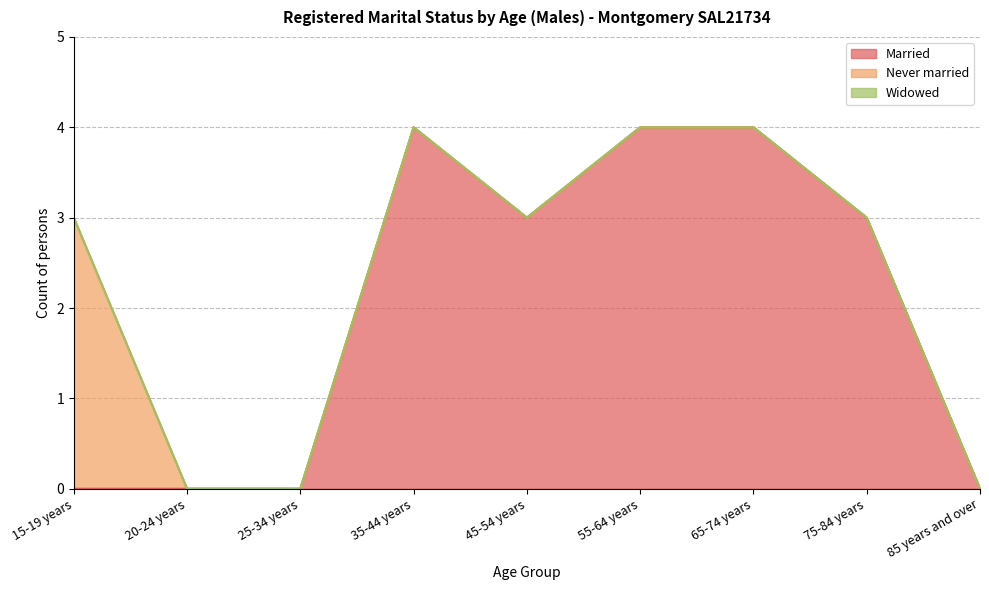

True or false: Widowed has more than 1 points higher than both neighbors.

False